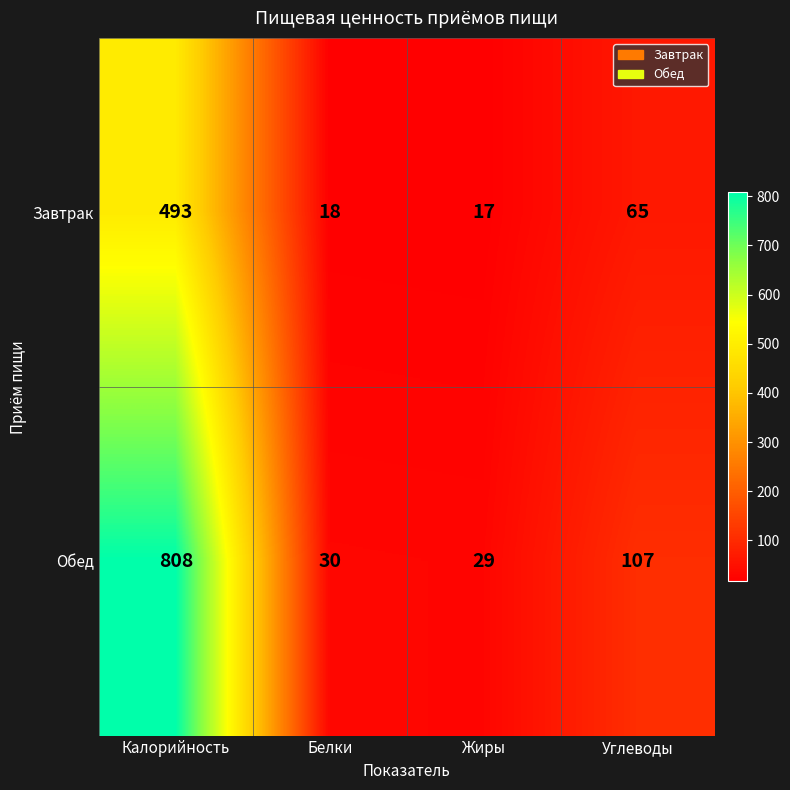

The Обед series shows 29 at Жиры. True or false?

True